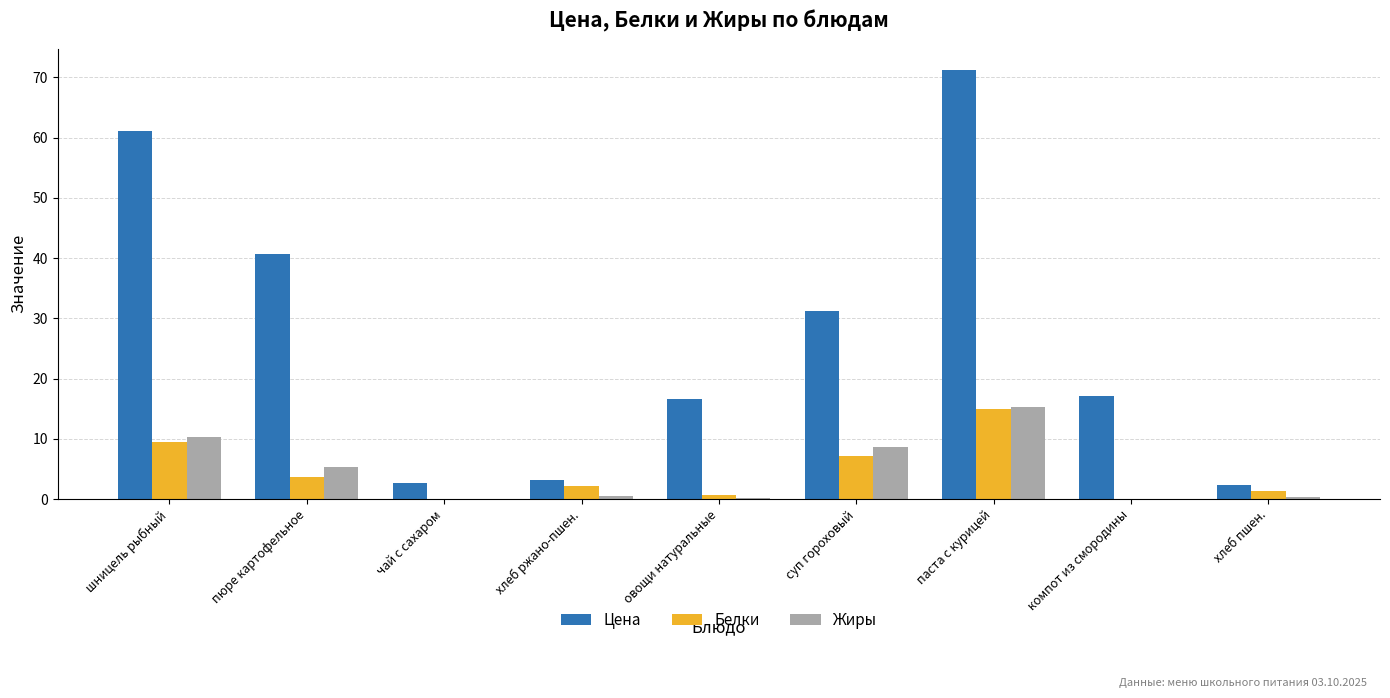

The Цена series shows 61.1 at шницель рыбный. True or false?

True